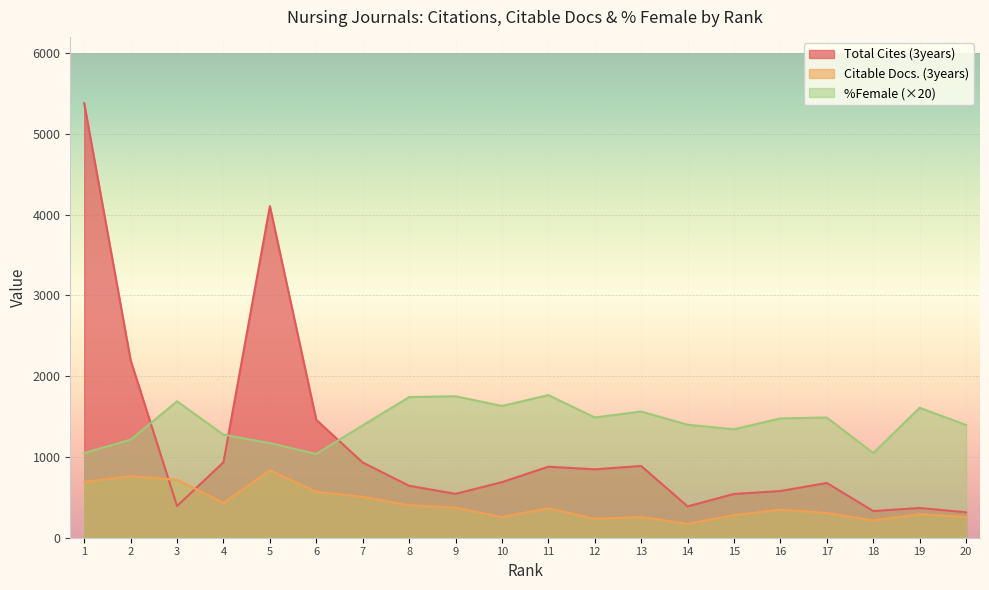

How many interior local valleys does the Citable Docs. (3years) series have?

5